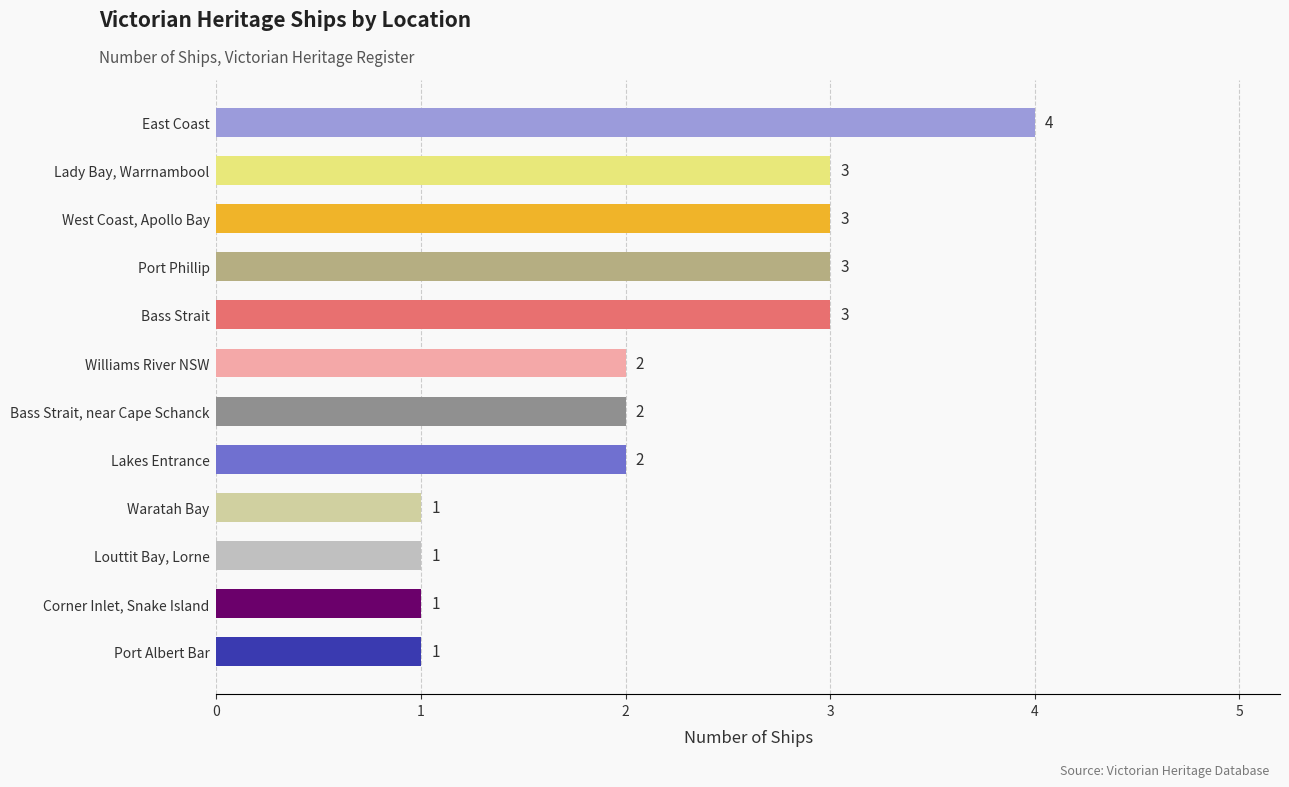

How many data points does each series have?

12